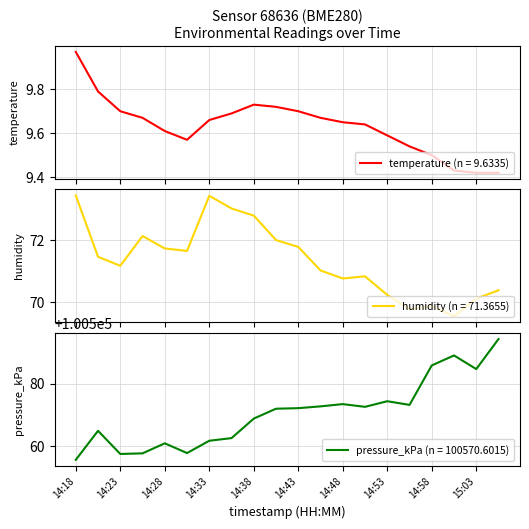

What is the approximate value of humidity at 14:41?

72.0